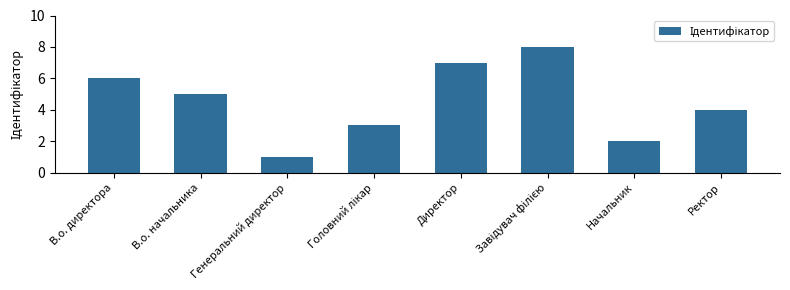

What is the change in value from В.о. директора to Генеральний директор?

-5